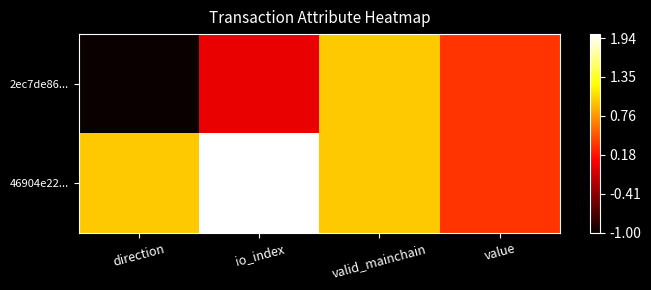

At which category is the sum across all series the highest?

io_index